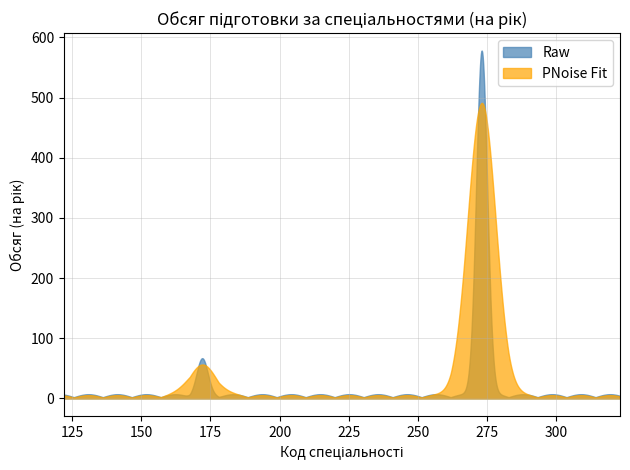

Which has a higher value, 172 Телекомунікації та радіотехніка or 172 Електронні комунікації та радіотехніка?

172 Телекомунікації та радіотехніка